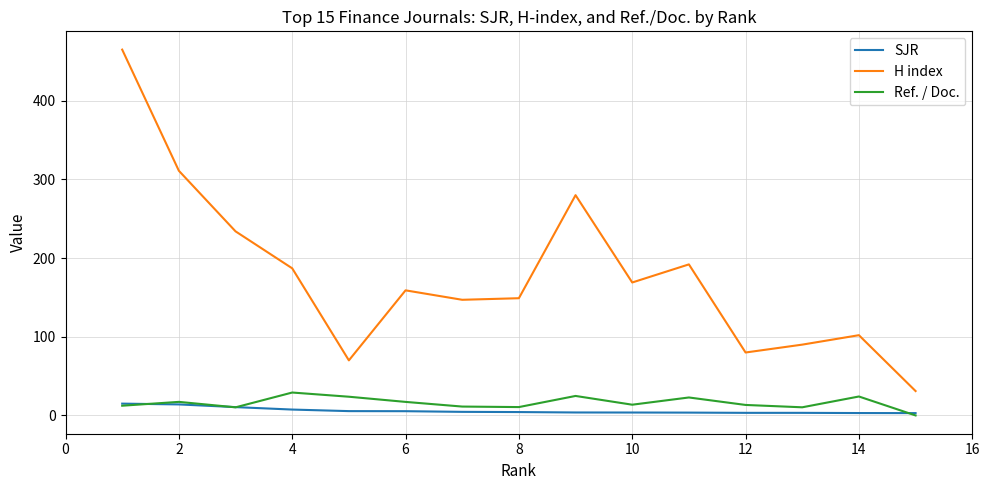

Which series has the largest total across all categories?

H index